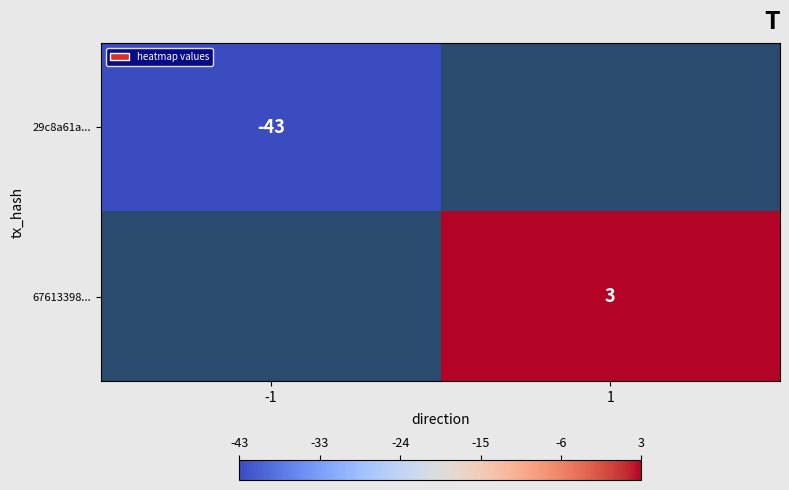

True or false: 29c8a61a... has a value of -43 at -1.

True